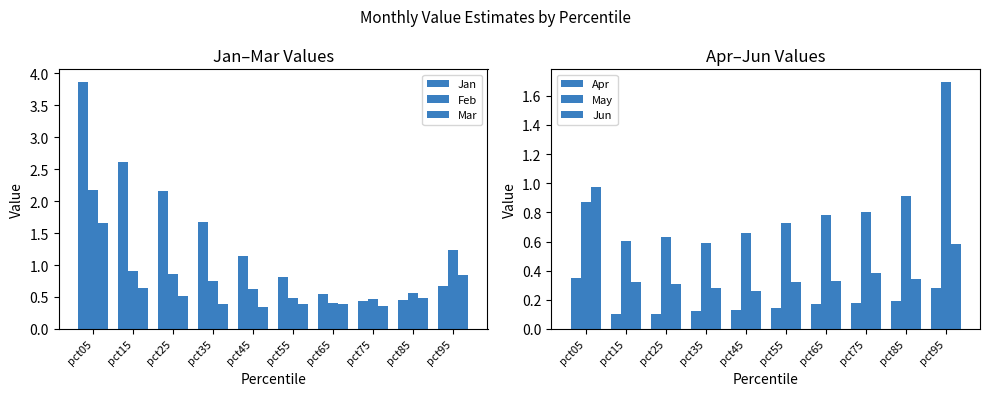

The Jan series shows 1.1 at pct45. True or false?

True